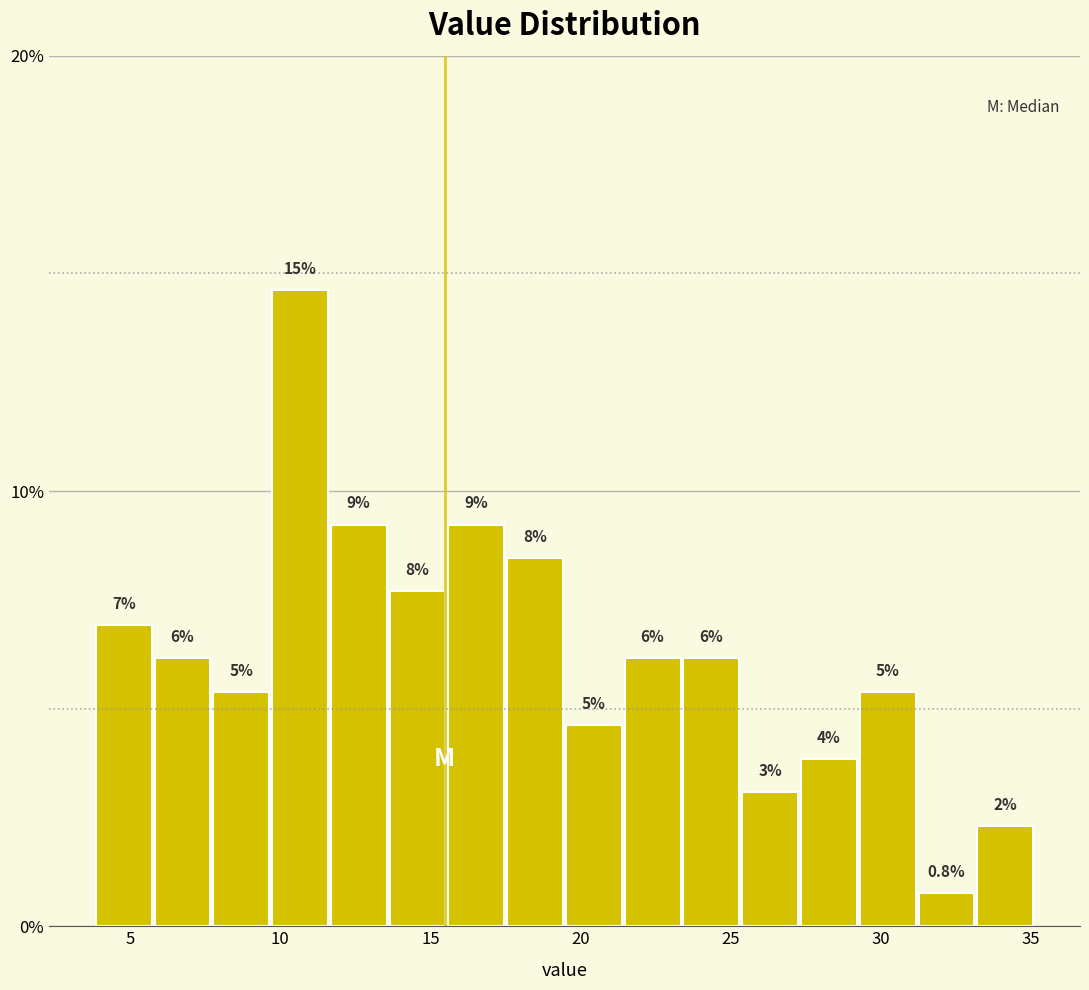

Around what value on the x-axis is the tallest bar? Give the approximate position of its centre, as read against the axis.

10.5